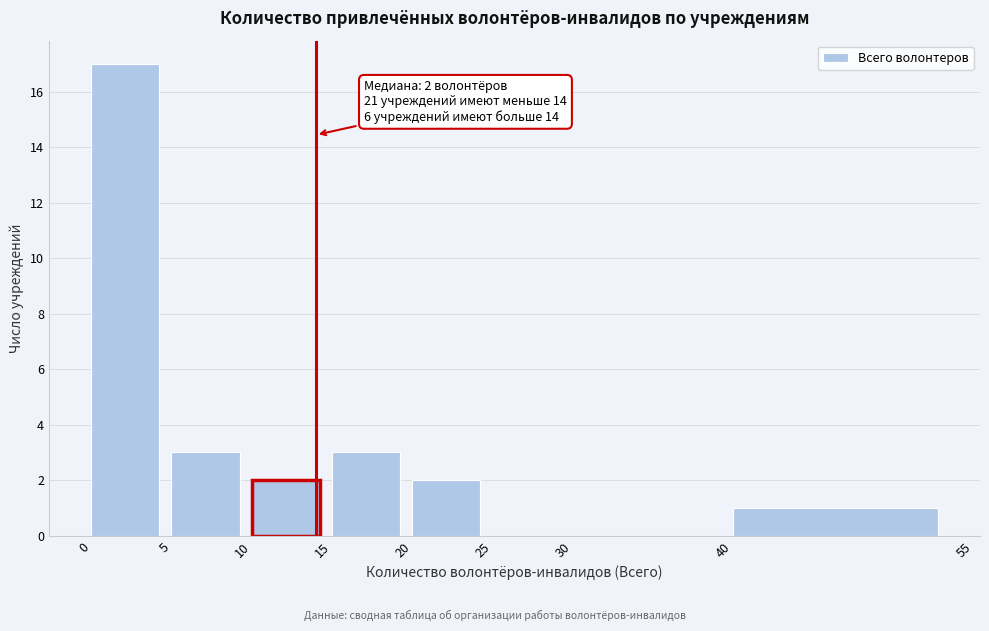

Which range on the x-axis has the tallest bar?

0 to 5